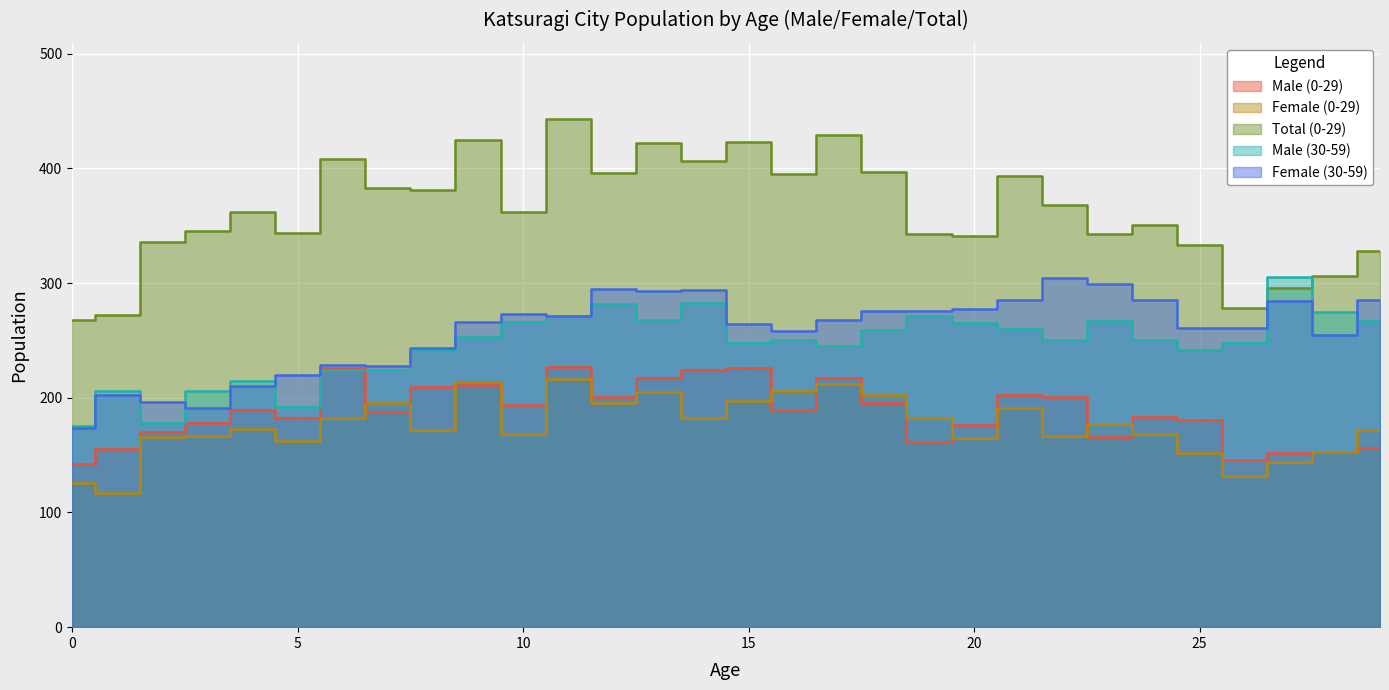

Which category has the lowest value across all series?

1